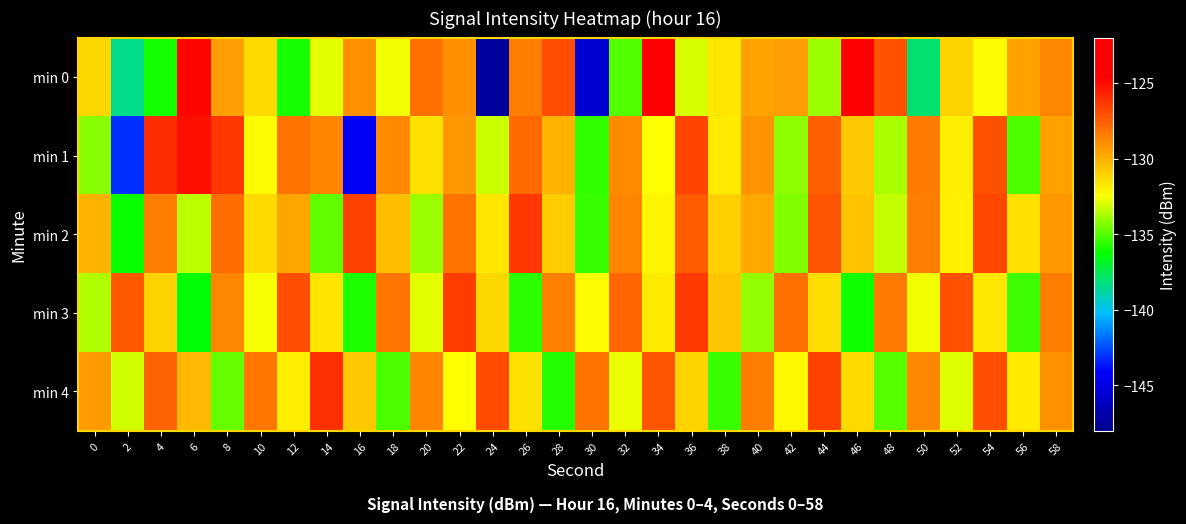

Which series has the largest total across all categories?

min 2